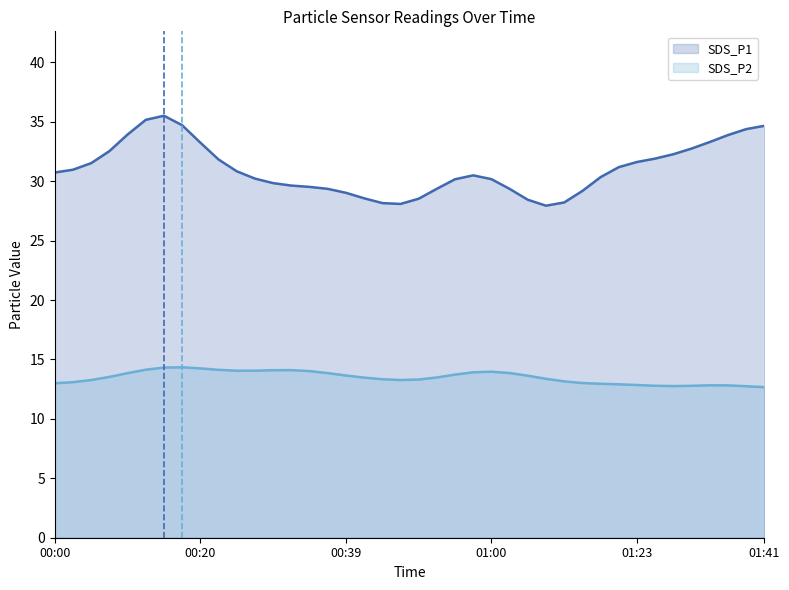

How many values in the SDS_P2 series are below 13?

12